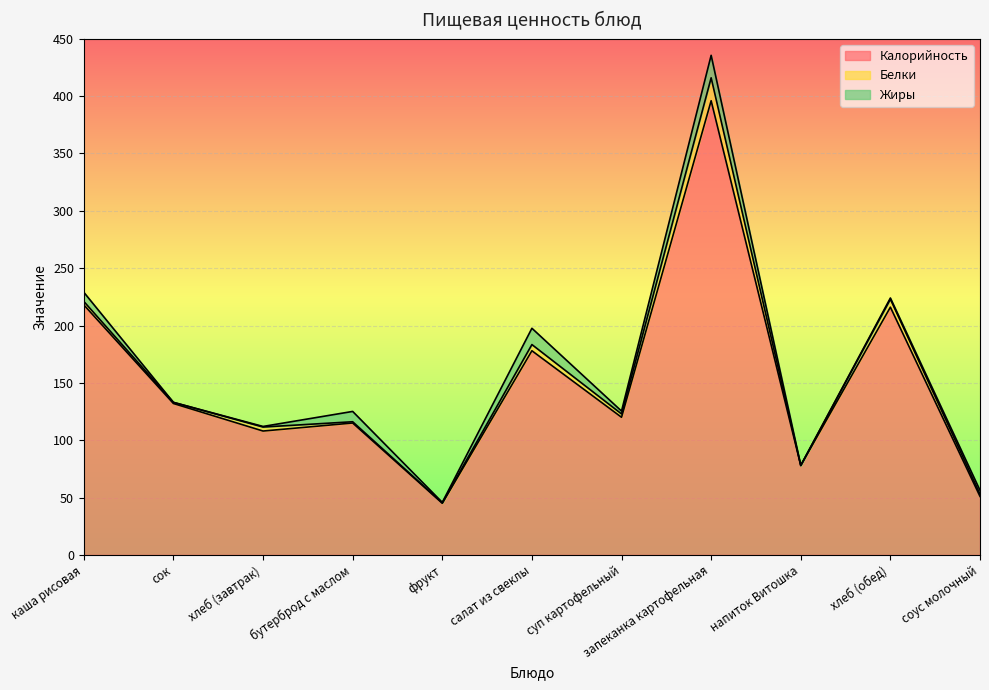

Where is the first local minimum for Калорийность?

хлеб (завтрак)